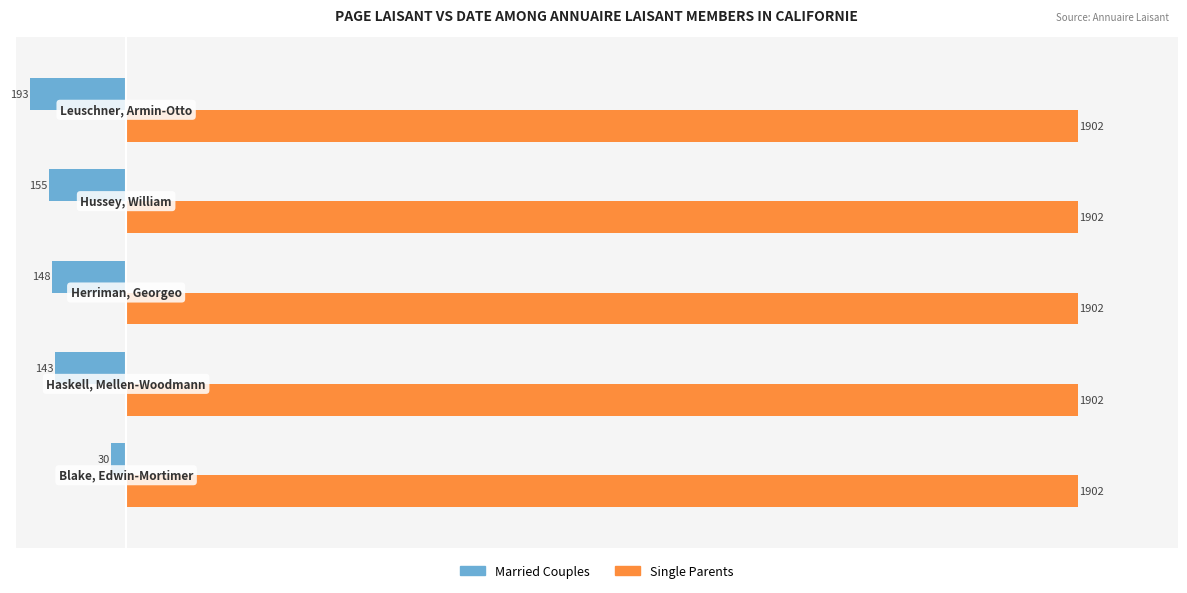

What is the sum of all Married Couples values?

-669